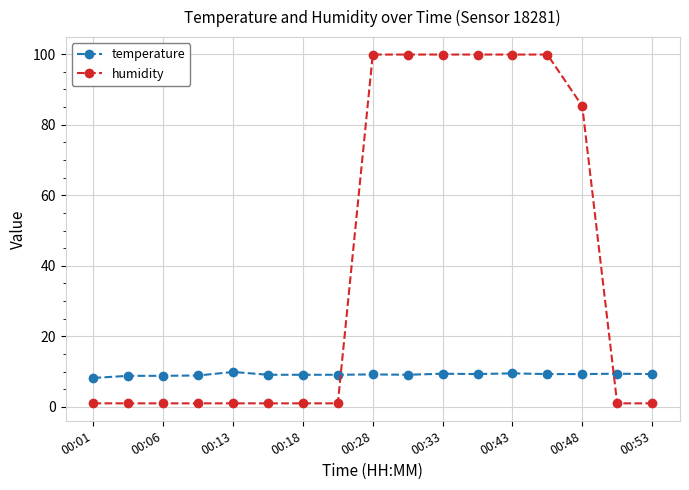

True or false: humidity and temperature cross at least once.

True